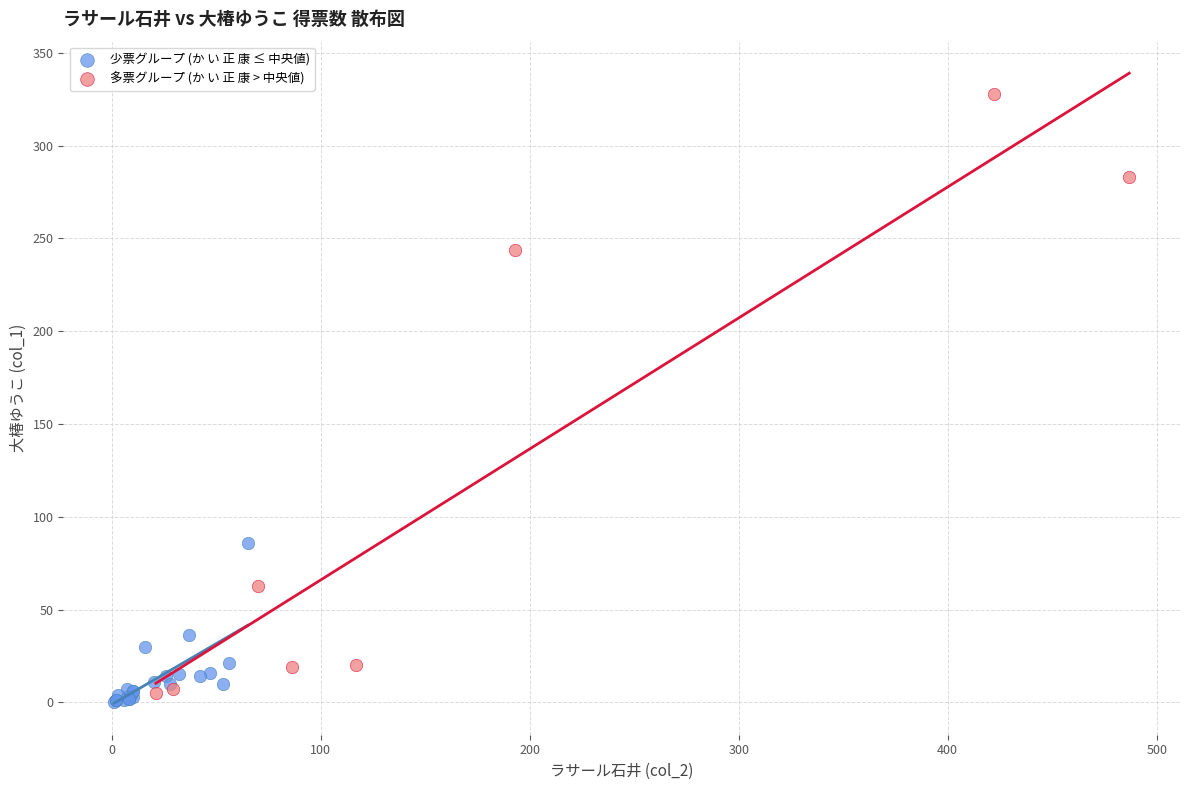

Which series contains the highest Y value?

多票グループ (か い 正 康 > 中央値)